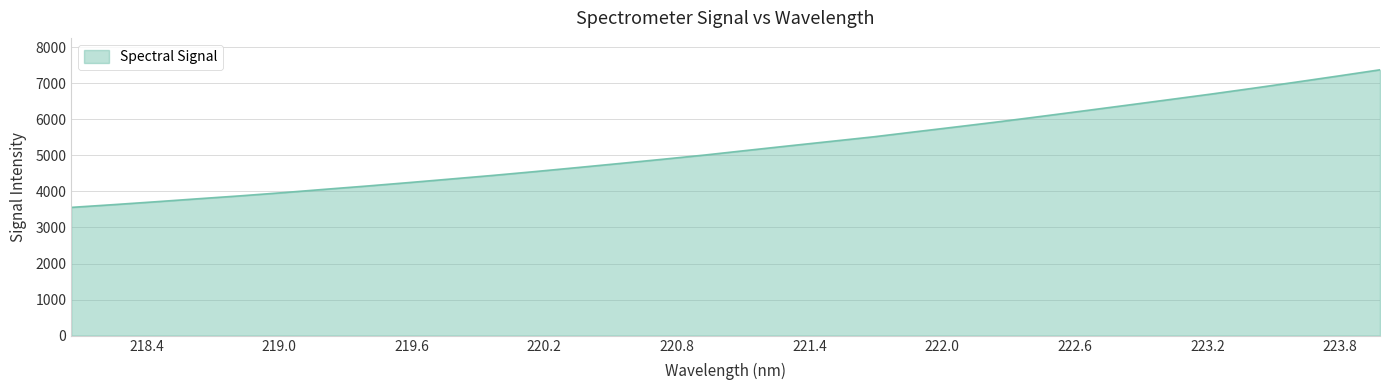

What is the smallest value displayed?

3557.0